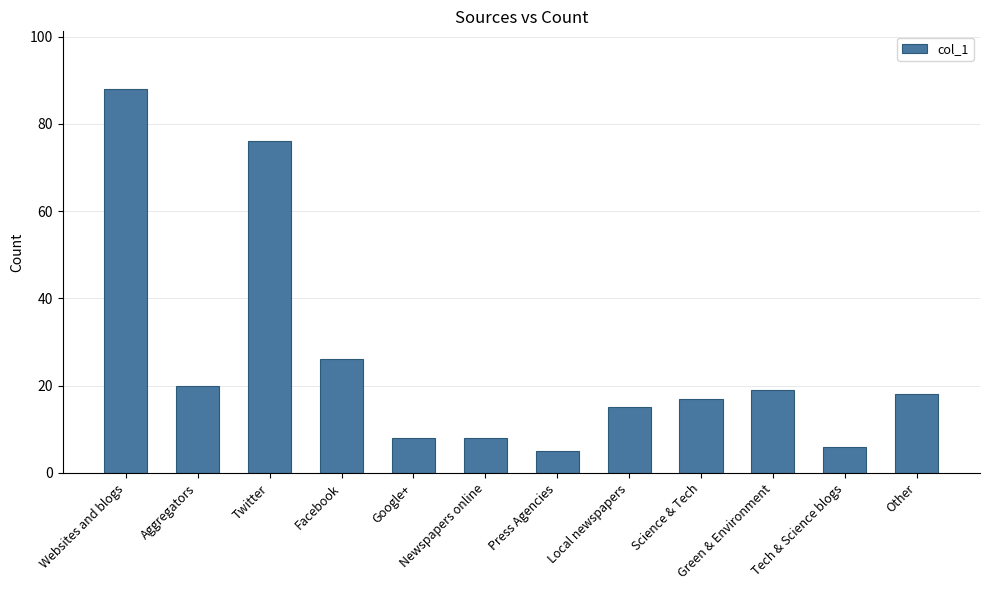

Between Green & Environment and Tech & Science blogs, which is larger?

Green & Environment